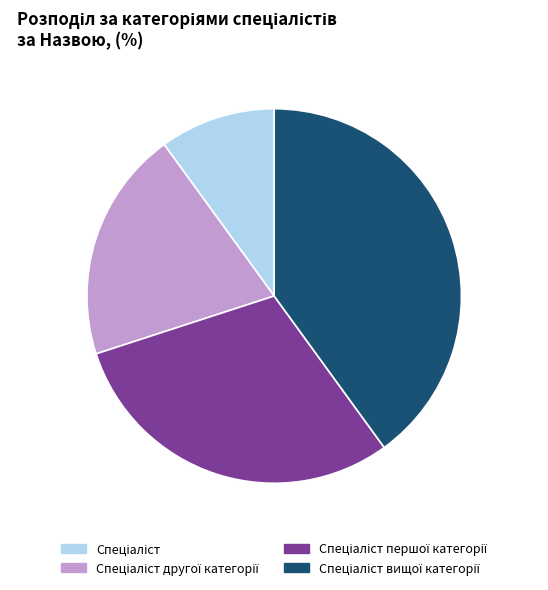

Is there a majority slice in this chart?

No